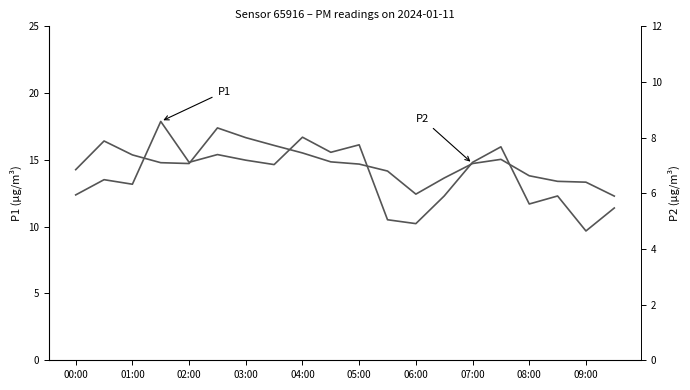

What is the value of the P1 point at the 10th from the left?

15.6